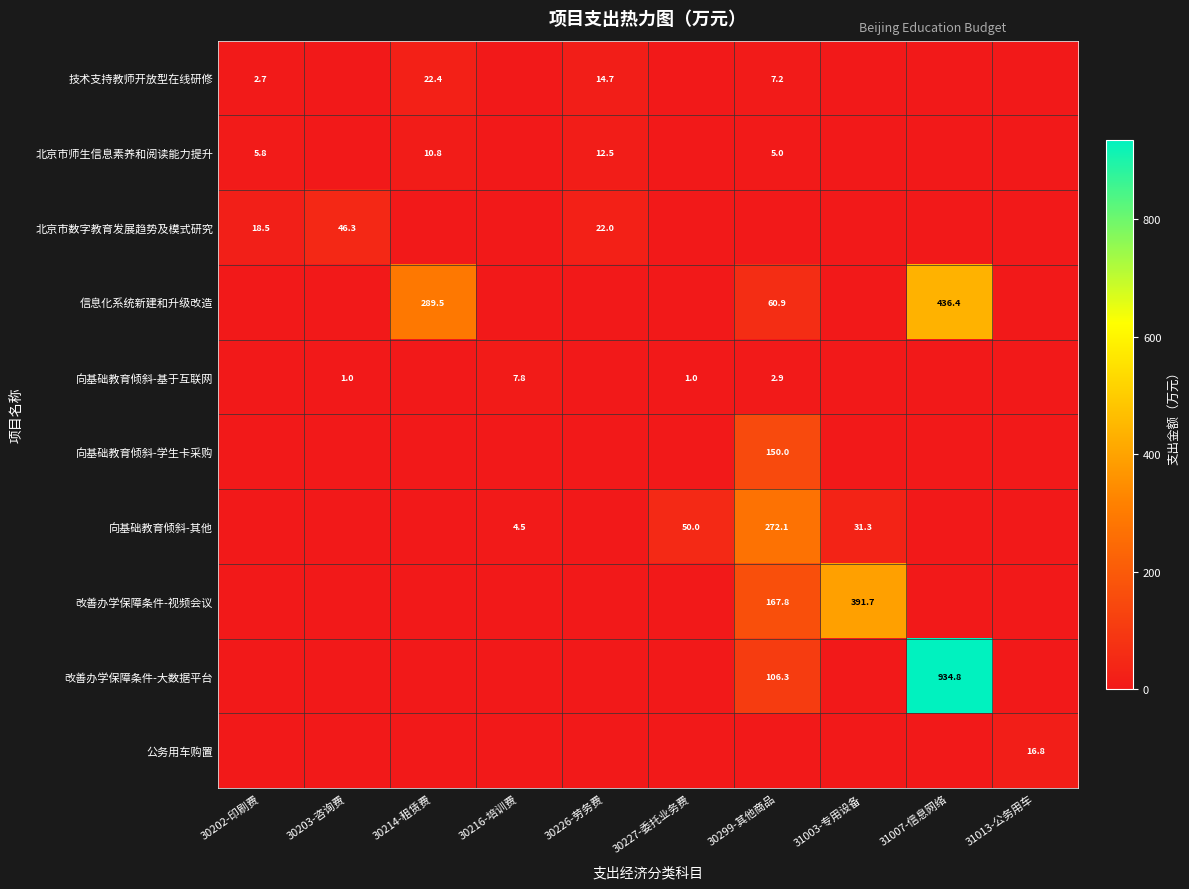

How many data points does each series have?

10